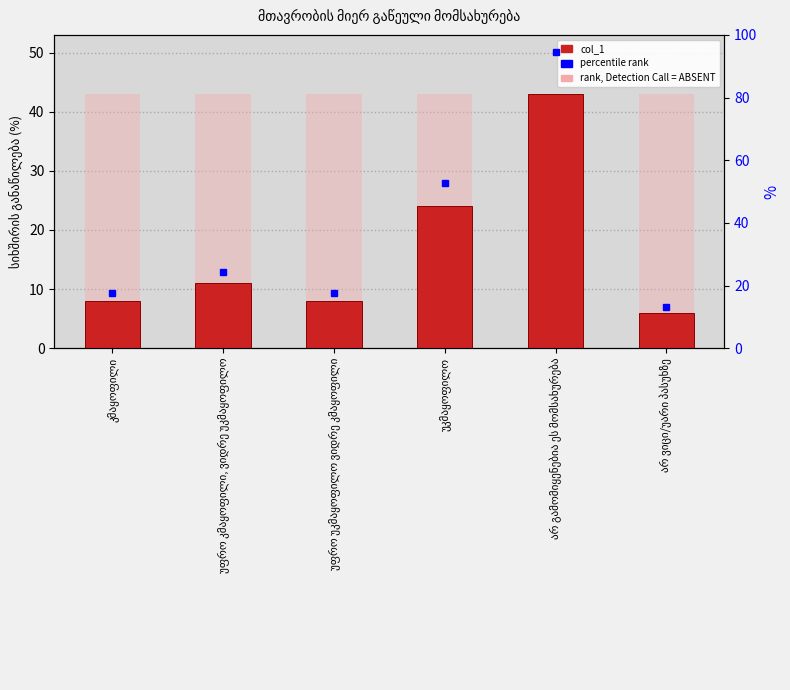

What position from the right is არ ვიცი/უარი პასუხზე?

1